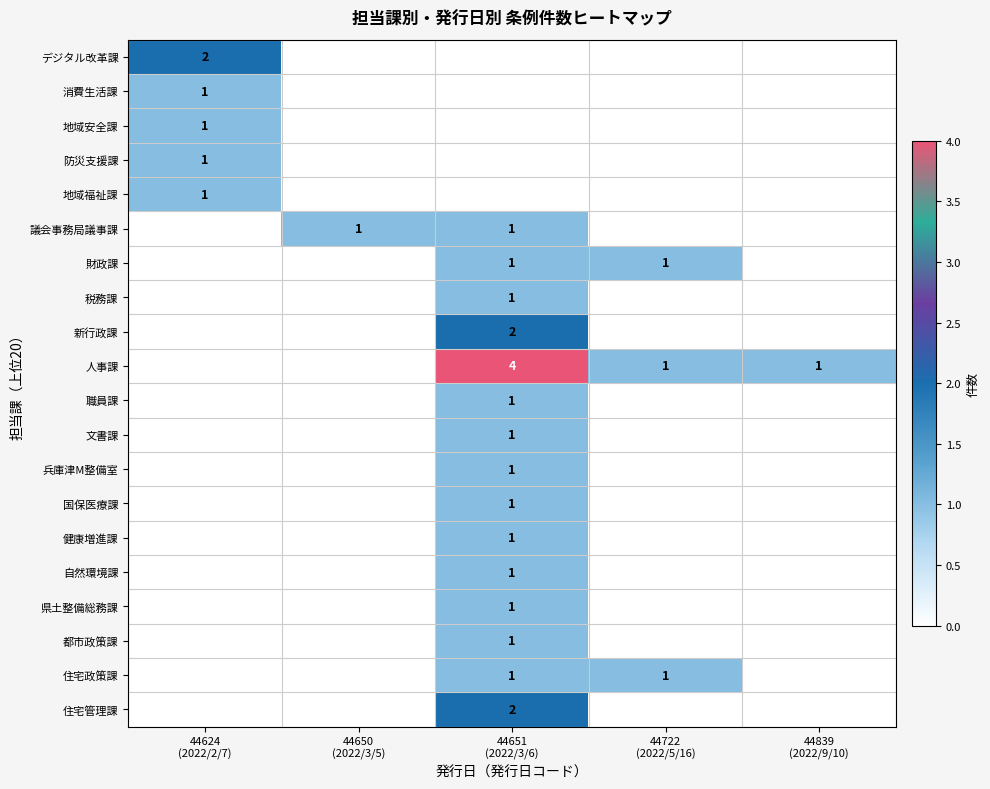

Between 44650 (2022/3/5) and 44839 (2022/9/10), which series saw the biggest shift?

議会事務局議事課